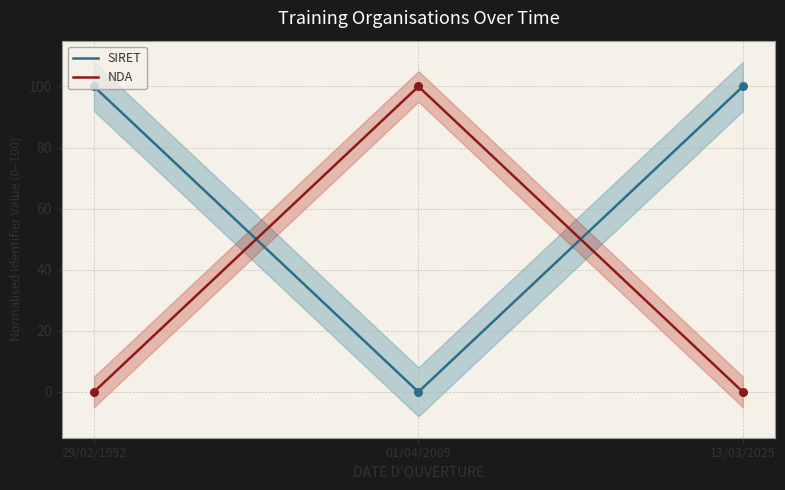

Which series has the largest total across all categories?

SIRET